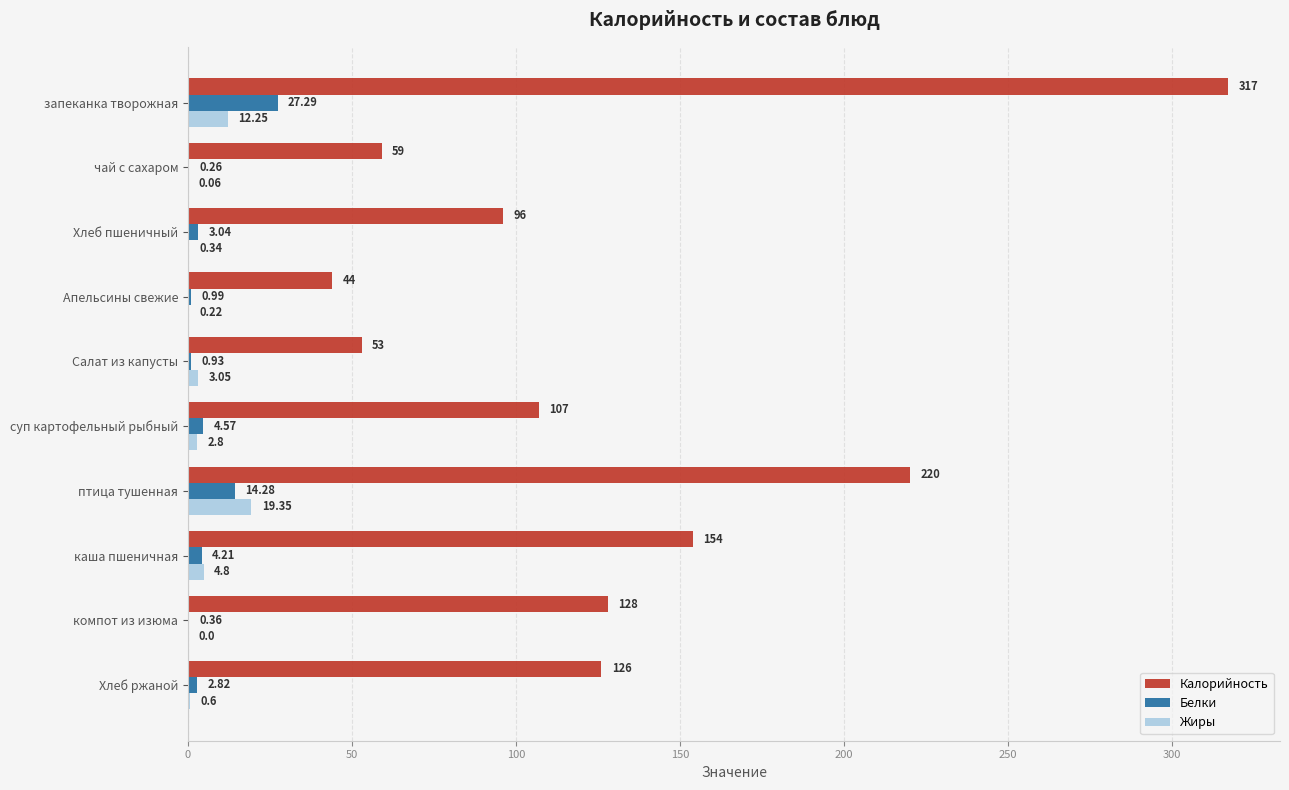

Where is Калорийность nearest to the value 180?

каша пшеничная